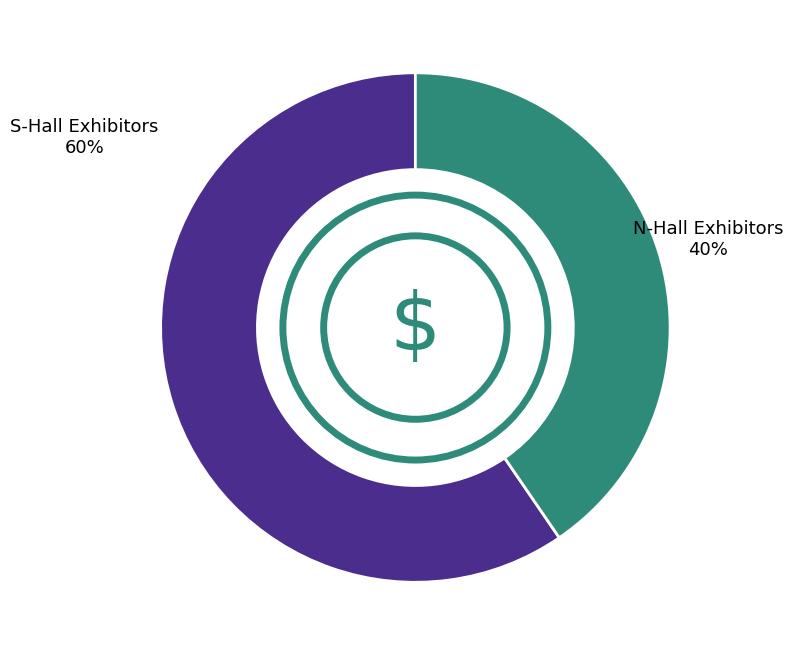

Does any single category account for the majority?

Yes